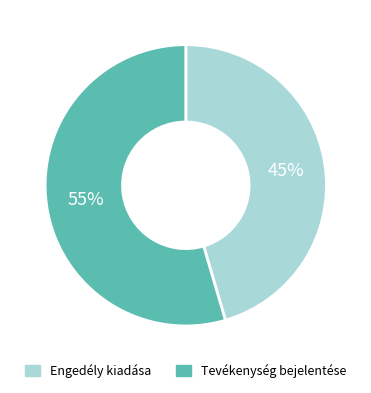

Which slice is the largest?

Tevékenység bejelentése